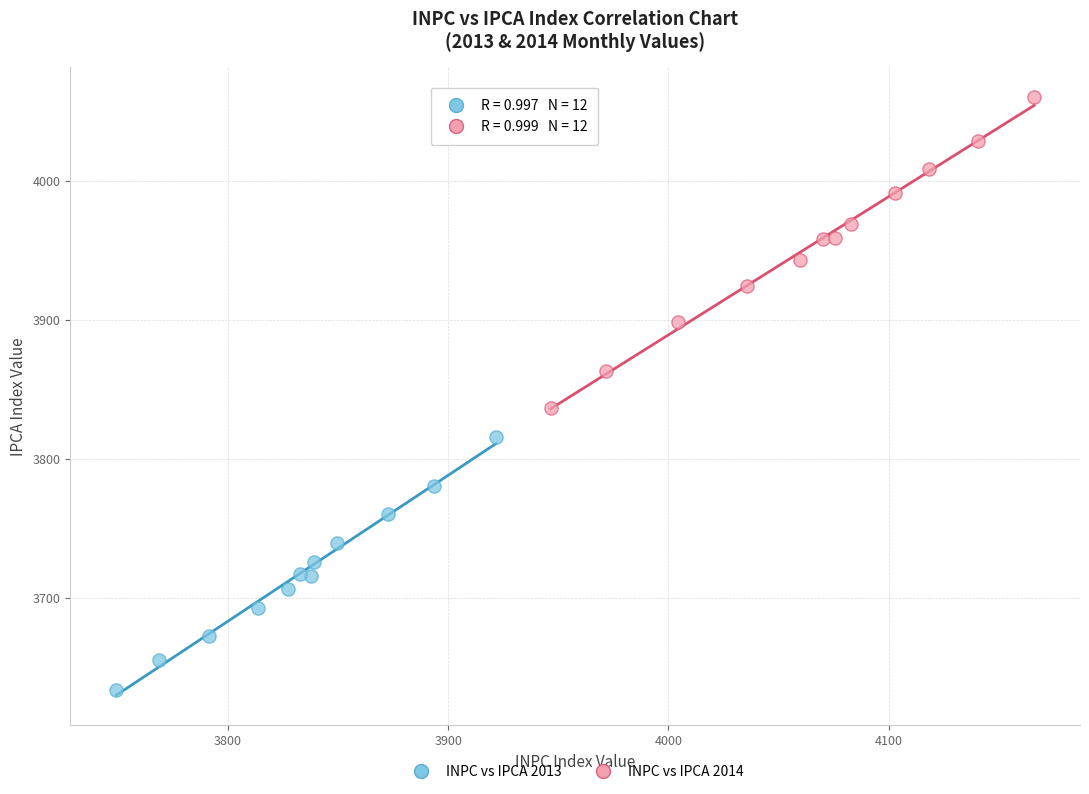

Which series contains the highest Y value?

INPC vs IPCA 2014